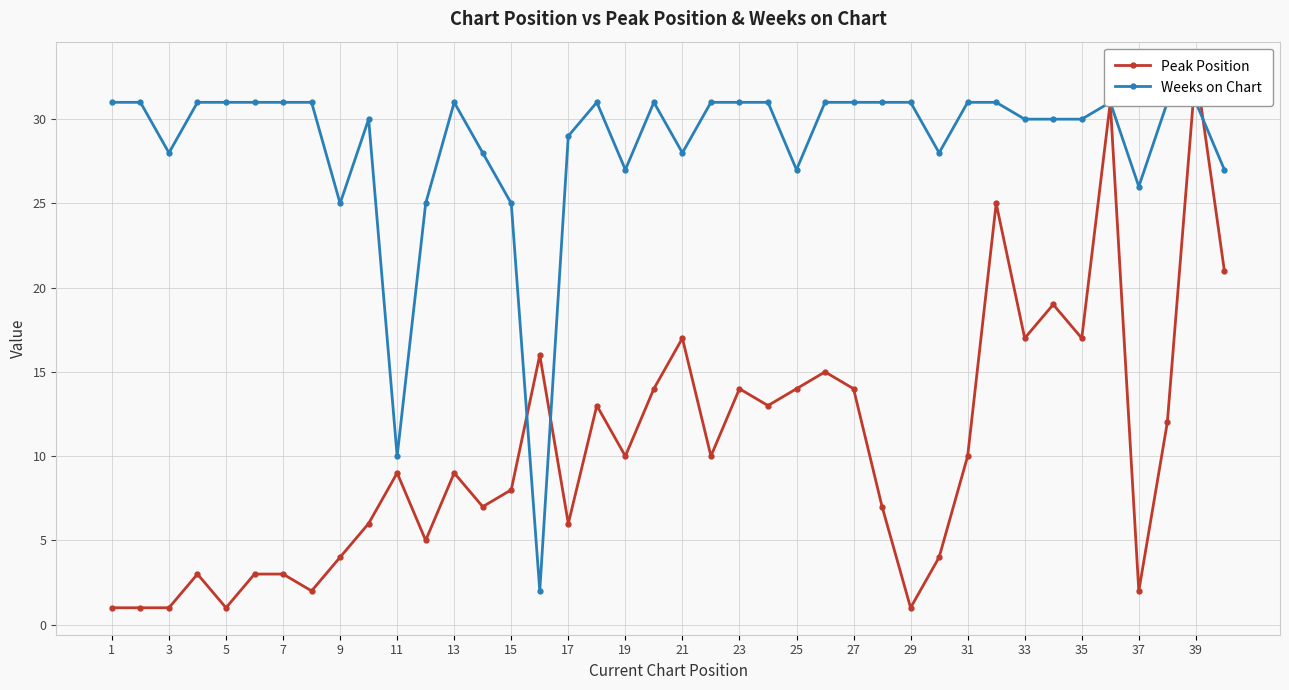

What is the value of the Weeks on Chart point at the 39th from the left?

31